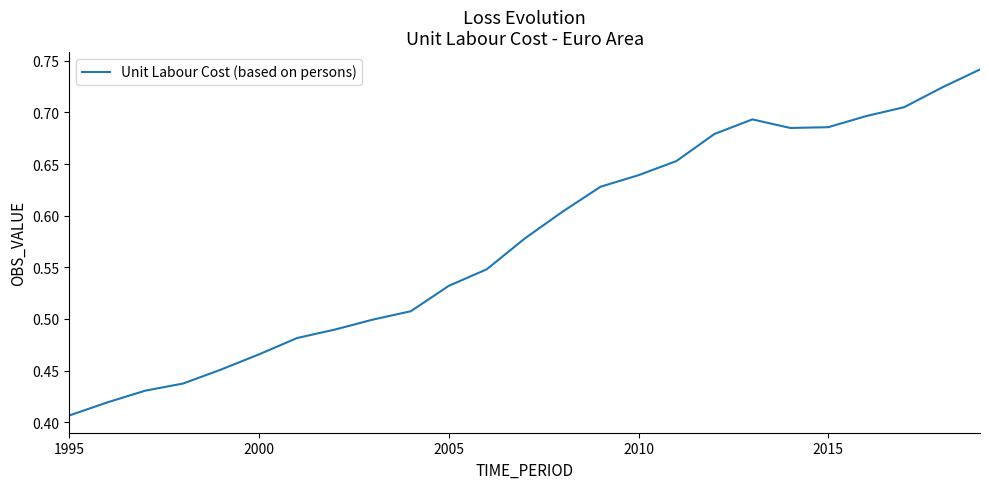

What is the difference between the maximum and minimum values?

0.3